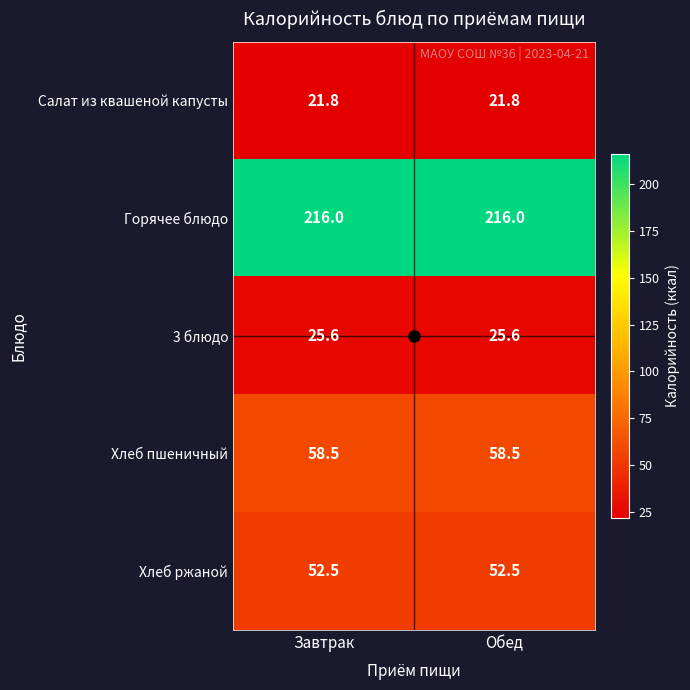

Which series has the largest total across all categories?

Горячее блюдо